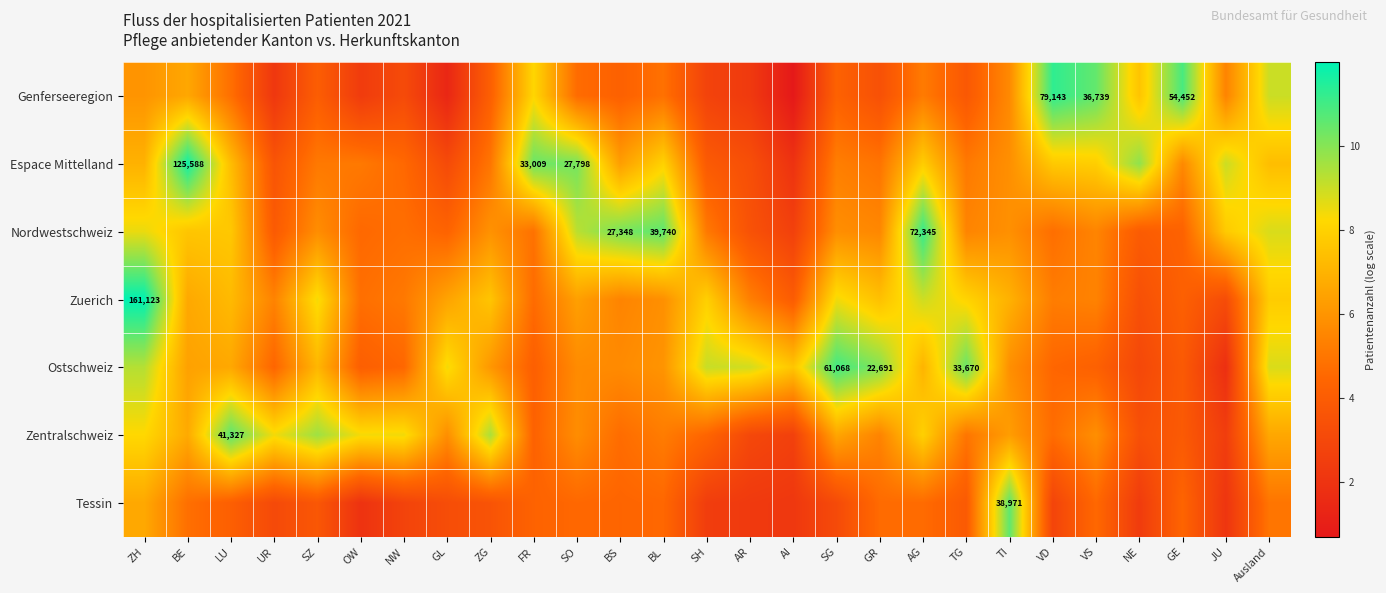

What is the approximate value of Tessin at TI?

10.6